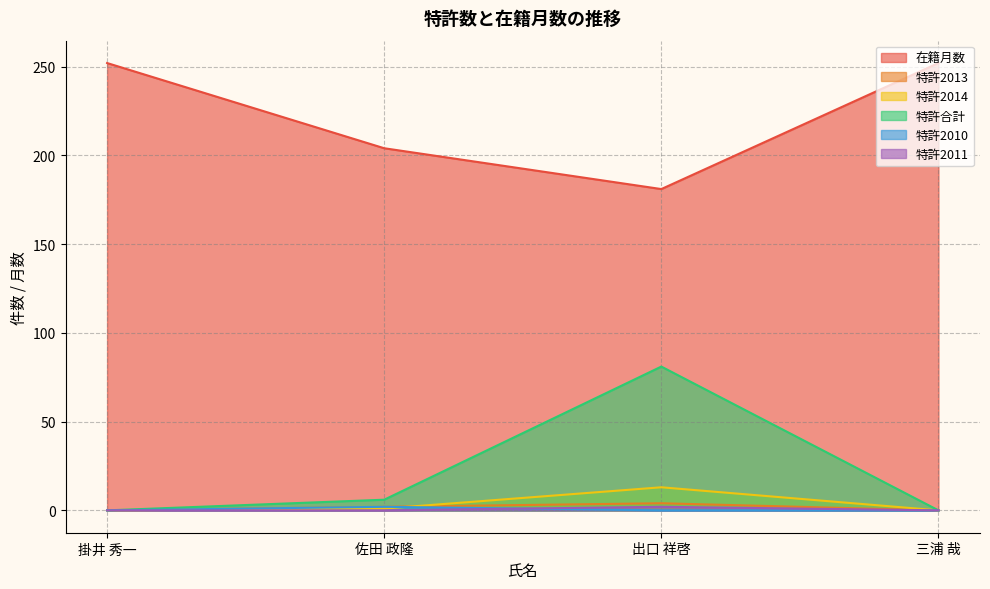

What is the difference between the highest and lowest values at 出口 祥啓?

181